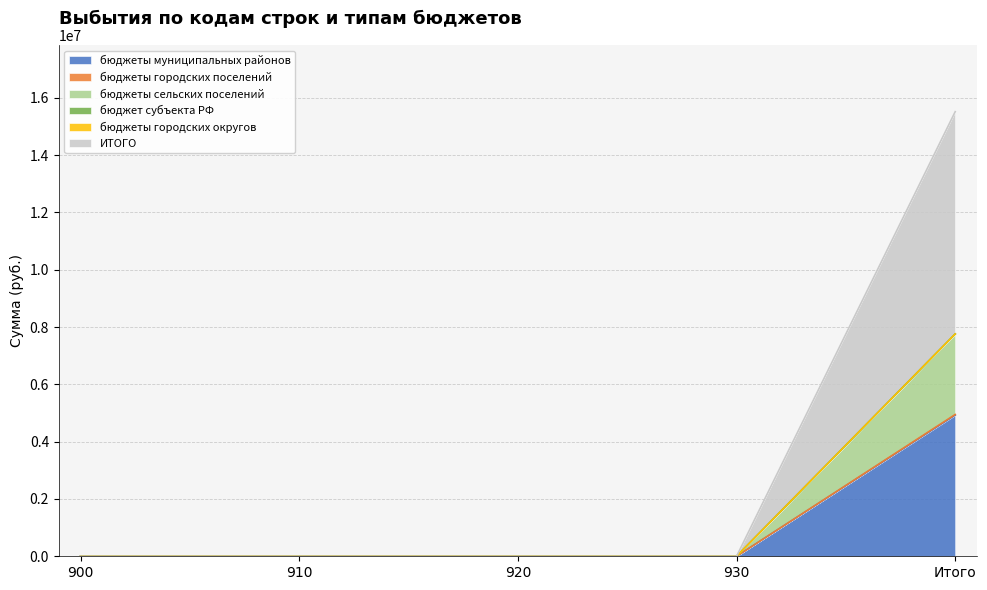

Where is бюджеты городских поселений nearest to the value 2473886?

900